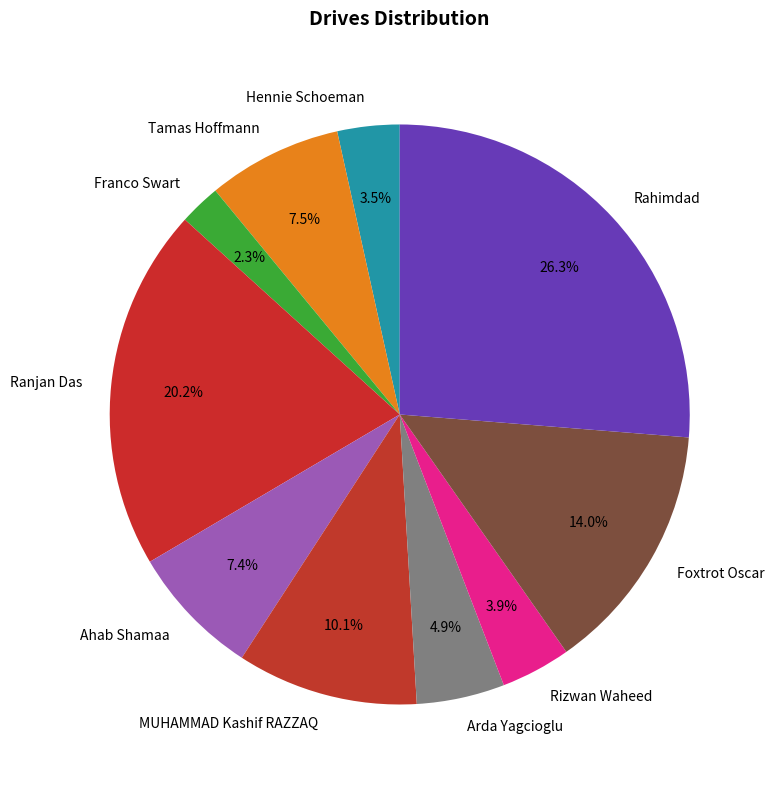

What is the ratio of the value at MUHAMMAD Kashif RAZZAQ to the value at Franco Swart?

4.4